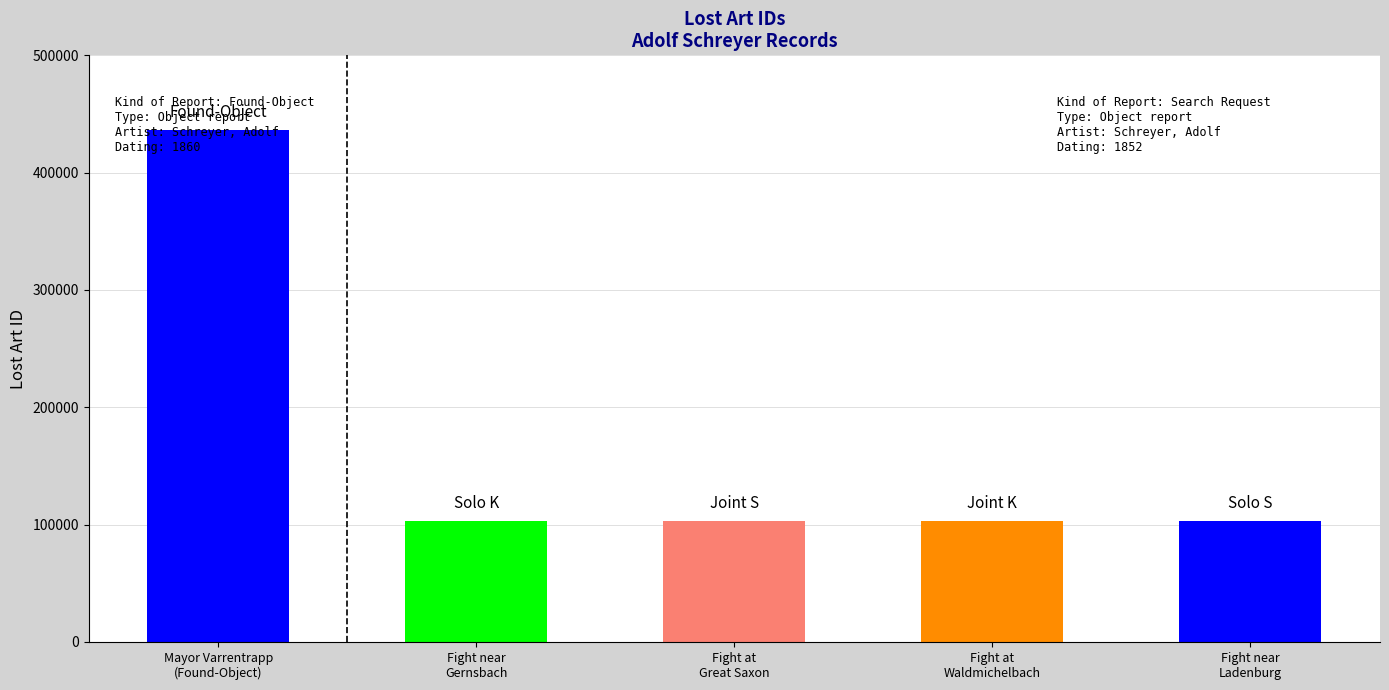

What is the greatest value displayed?

436069